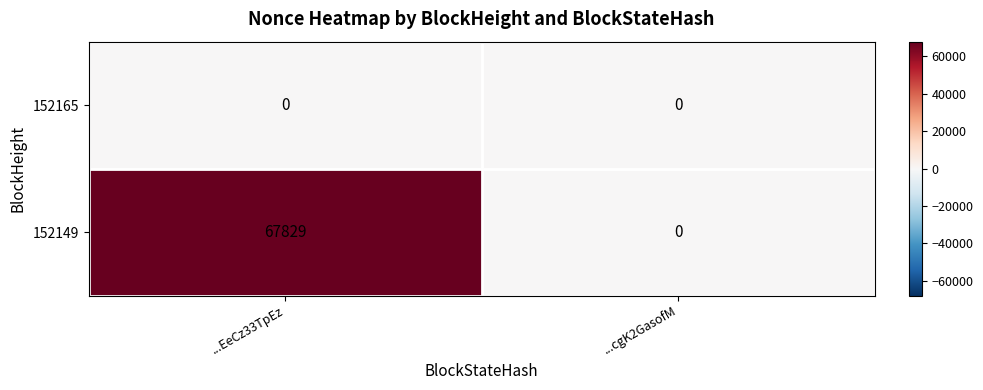

The 152149 series shows 0 at ...cgK2GasofM. True or false?

True